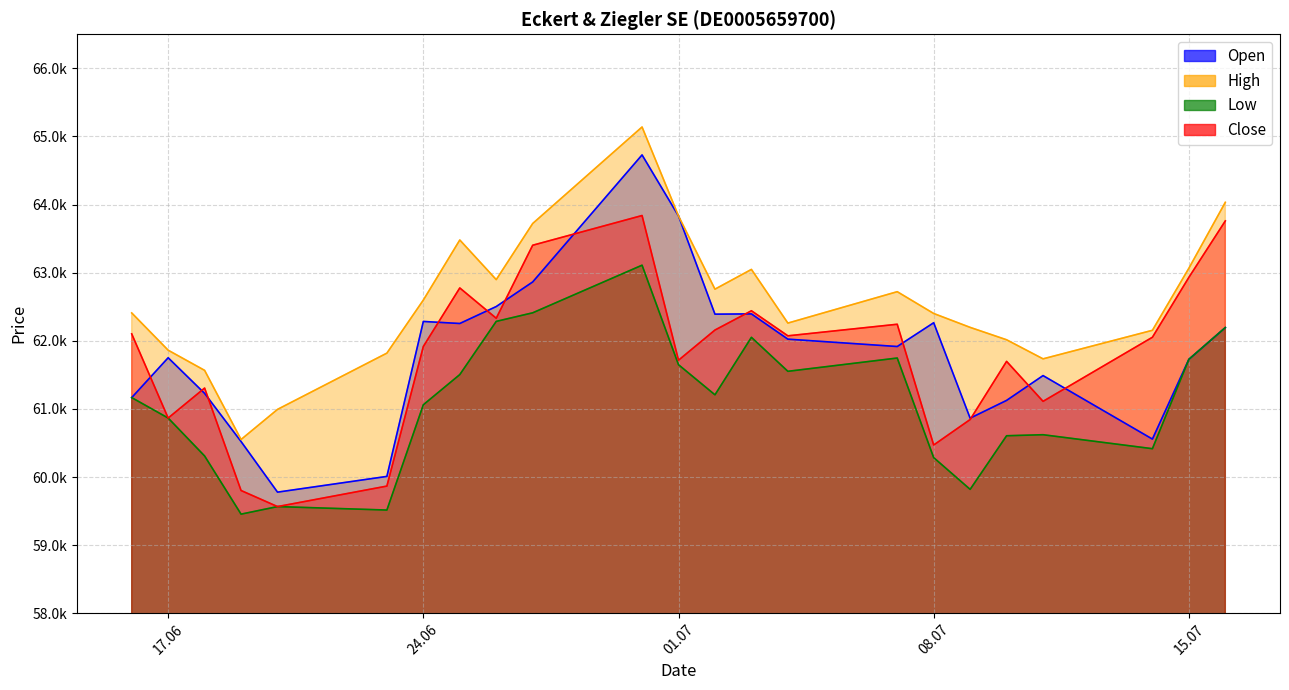

What is the label of the 3rd point from the left?

18.06.2025